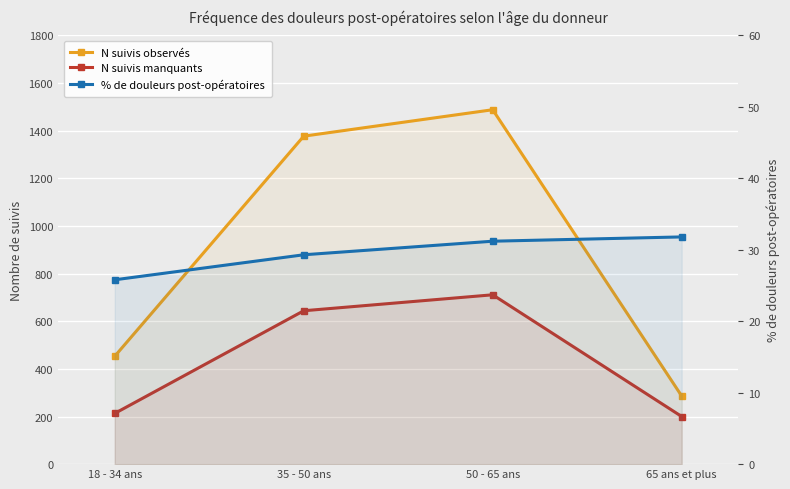

What is the difference between the maximum and minimum values in the % de douleurs post-opératoires series?

6.0